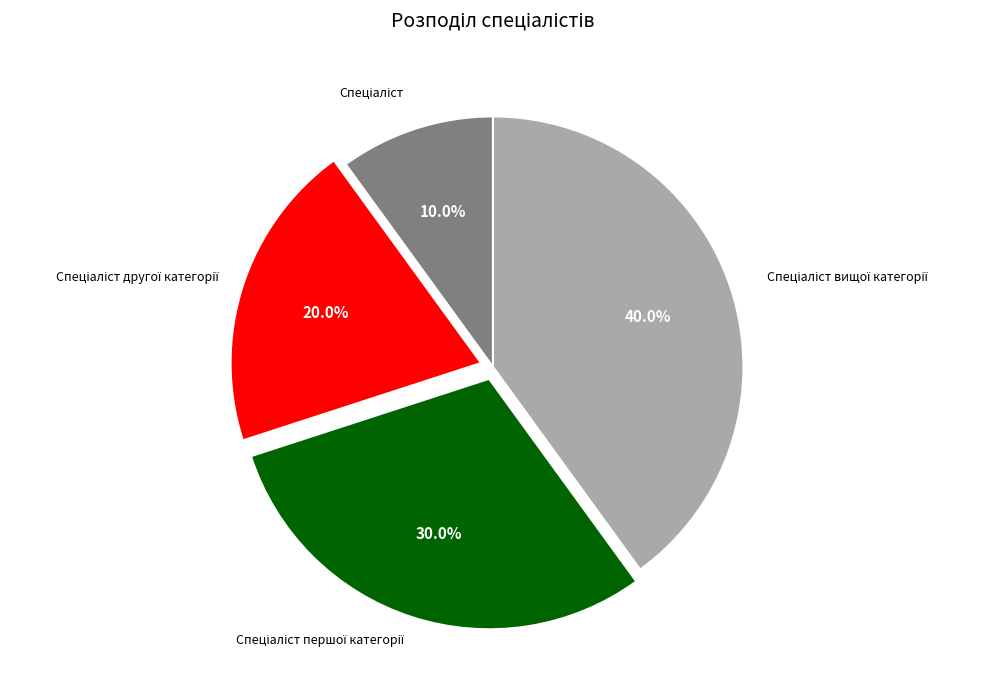

Is there a majority slice in this chart?

No